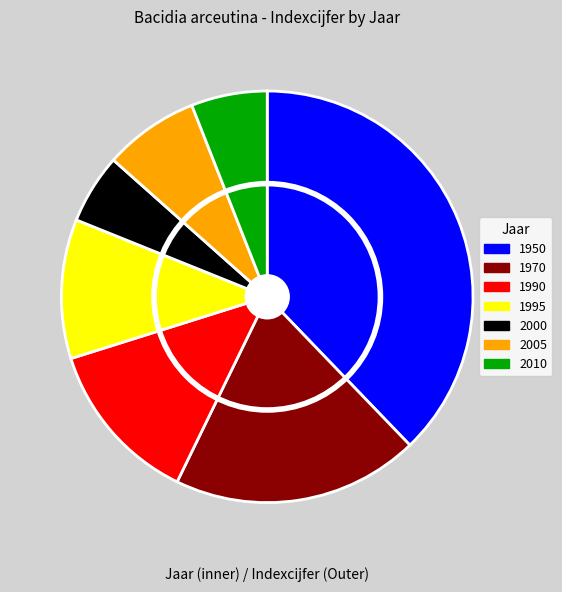

True or false: 1995 accounts for 11% of the total.

True